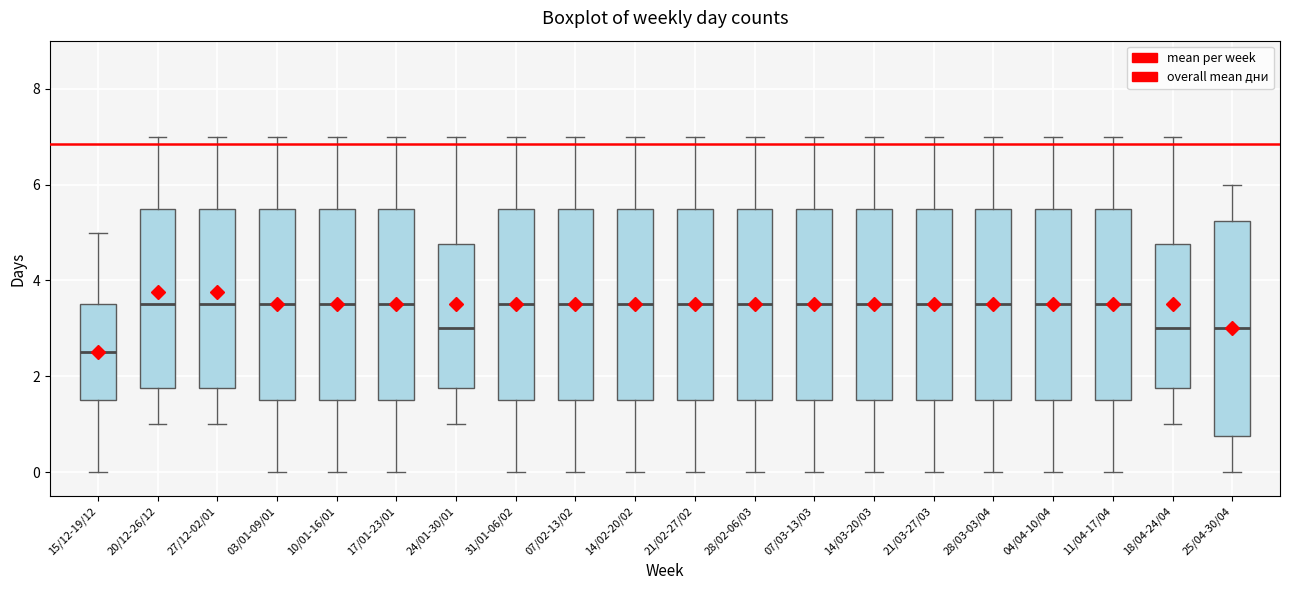

Reading left to right, read every box against the y-axis: the position of its median line, the range the box covers, and the ends of its whiskers. The values are not printed on the chart, so give them approximately, as read against the axis.

15/12-19/12: median 2.6, box 1.6 to 3.6, whiskers 0.0 to 5.0
20/12-26/12: median 3.6, box 1.8 to 5.6, whiskers 1.0 to 7.0
27/12-02/01: median 3.6, box 1.8 to 5.6, whiskers 1.0 to 7.0
03/01-09/01: median 3.6, box 1.6 to 5.6, whiskers 0.0 to 7.0
10/01-16/01: median 3.6, box 1.6 to 5.6, whiskers 0.0 to 7.0
17/01-23/01: median 3.6, box 1.6 to 5.6, whiskers 0.0 to 7.0
24/01-30/01: median 3.0, box 1.8 to 4.8, whiskers 1.0 to 7.0
31/01-06/02: median 3.6, box 1.6 to 5.6, whiskers 0.0 to 7.0
07/02-13/02: median 3.6, box 1.6 to 5.6, whiskers 0.0 to 7.0
14/02-20/02: median 3.6, box 1.6 to 5.6, whiskers 0.0 to 7.0
21/02-27/02: median 3.6, box 1.6 to 5.6, whiskers 0.0 to 7.0
28/02-06/03: median 3.6, box 1.6 to 5.6, whiskers 0.0 to 7.0
07/03-13/03: median 3.6, box 1.6 to 5.6, whiskers 0.0 to 7.0
14/03-20/03: median 3.6, box 1.6 to 5.6, whiskers 0.0 to 7.0
21/03-27/03: median 3.6, box 1.6 to 5.6, whiskers 0.0 to 7.0
28/03-03/04: median 3.6, box 1.6 to 5.6, whiskers 0.0 to 7.0
04/04-10/04: median 3.6, box 1.6 to 5.6, whiskers 0.0 to 7.0
11/04-17/04: median 3.6, box 1.6 to 5.6, whiskers 0.0 to 7.0
18/04-24/04: median 3.0, box 1.8 to 4.8, whiskers 1.0 to 7.0
25/04-30/04: median 3.0, box 0.8 to 5.2, whiskers 0.0 to 6.0